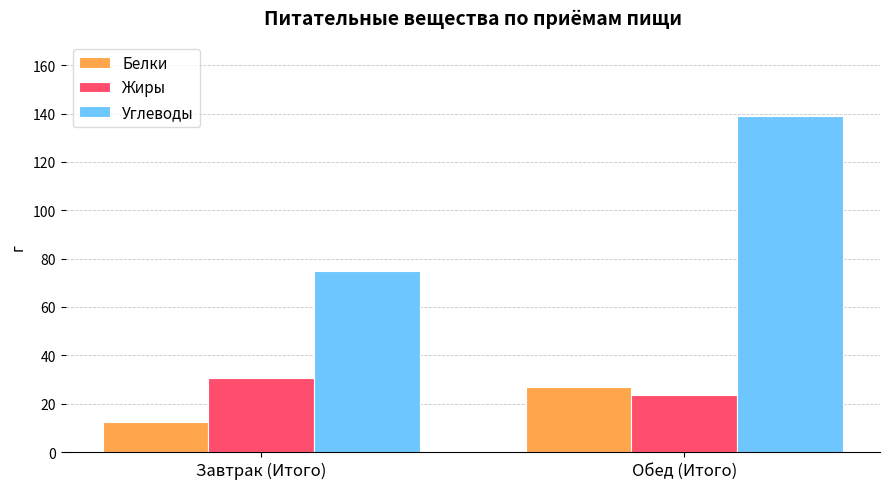

List the series in order of their peak value, lowest first.

Белки, Жиры, Углеводы